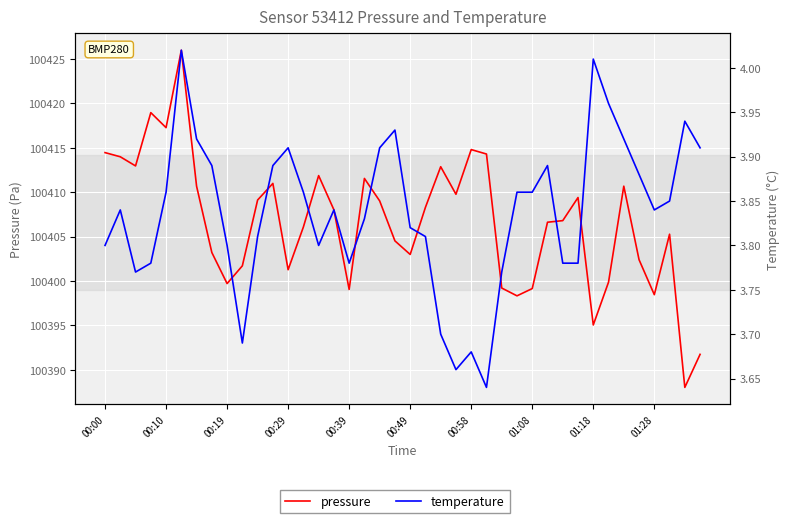

Is this an area chart (filled region under the line)?

No